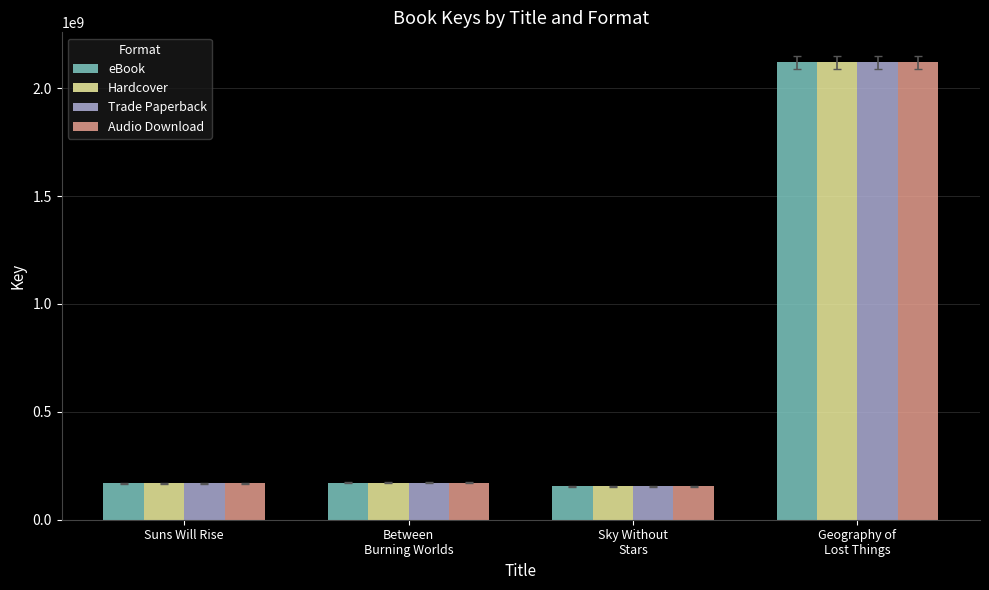

What is the highest value of the eBook series?

2119763914